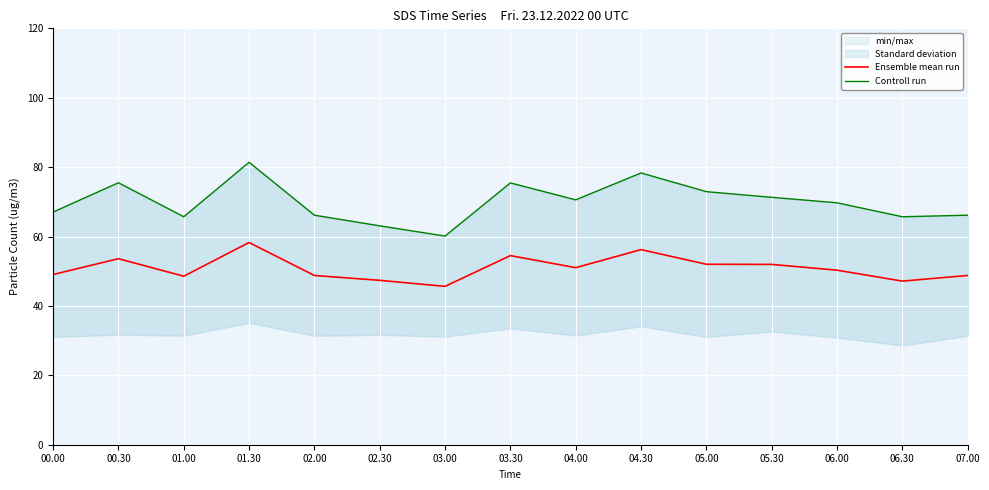

Reading left to right, list all the values displayed in this chart.

Ensemble mean run: 00.00=49.0	00.30=53.6	01.00=48.6	01.30=58.3	02.00=48.8	02.30=47.4	03.00=45.6	03.30=54.5	04.00=51.0	04.30=56.2	05.00=52.0	05.30=52.0	06.00=50.3	06.30=47.2	07.00=48.8
Controll run: 00.00=67.0	00.30=75.5	01.00=65.7	01.30=81.4	02.00=66.2	02.30=63.1	03.00=60.1	03.30=75.5	04.00=70.6	04.30=78.3	05.00=72.9	05.30=71.3	06.00=69.7	06.30=65.7	07.00=66.2